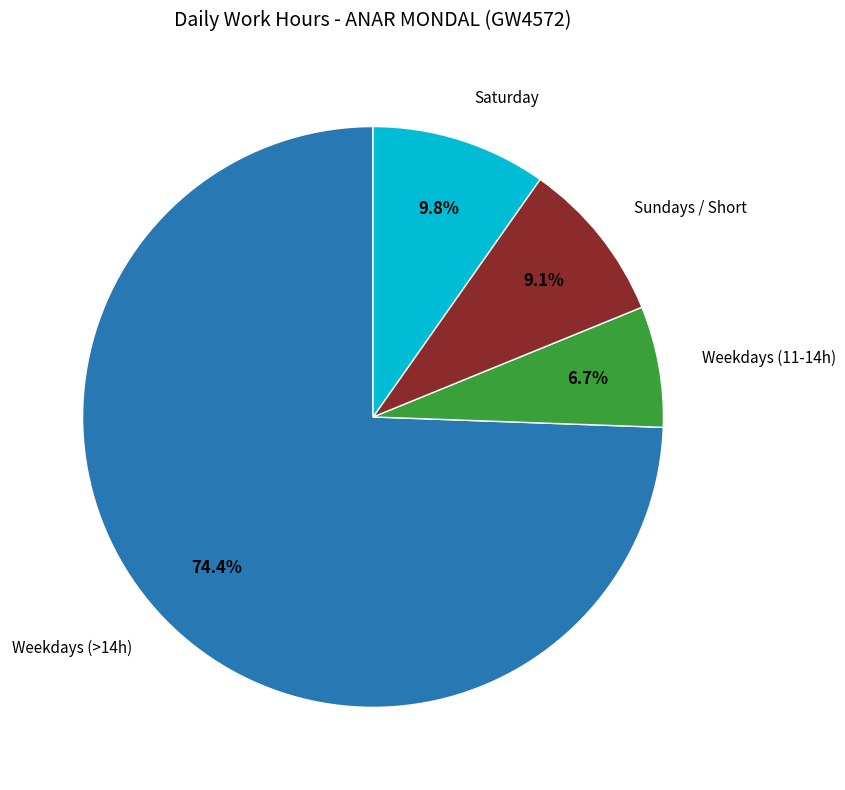

Does any single category account for the majority?

Yes